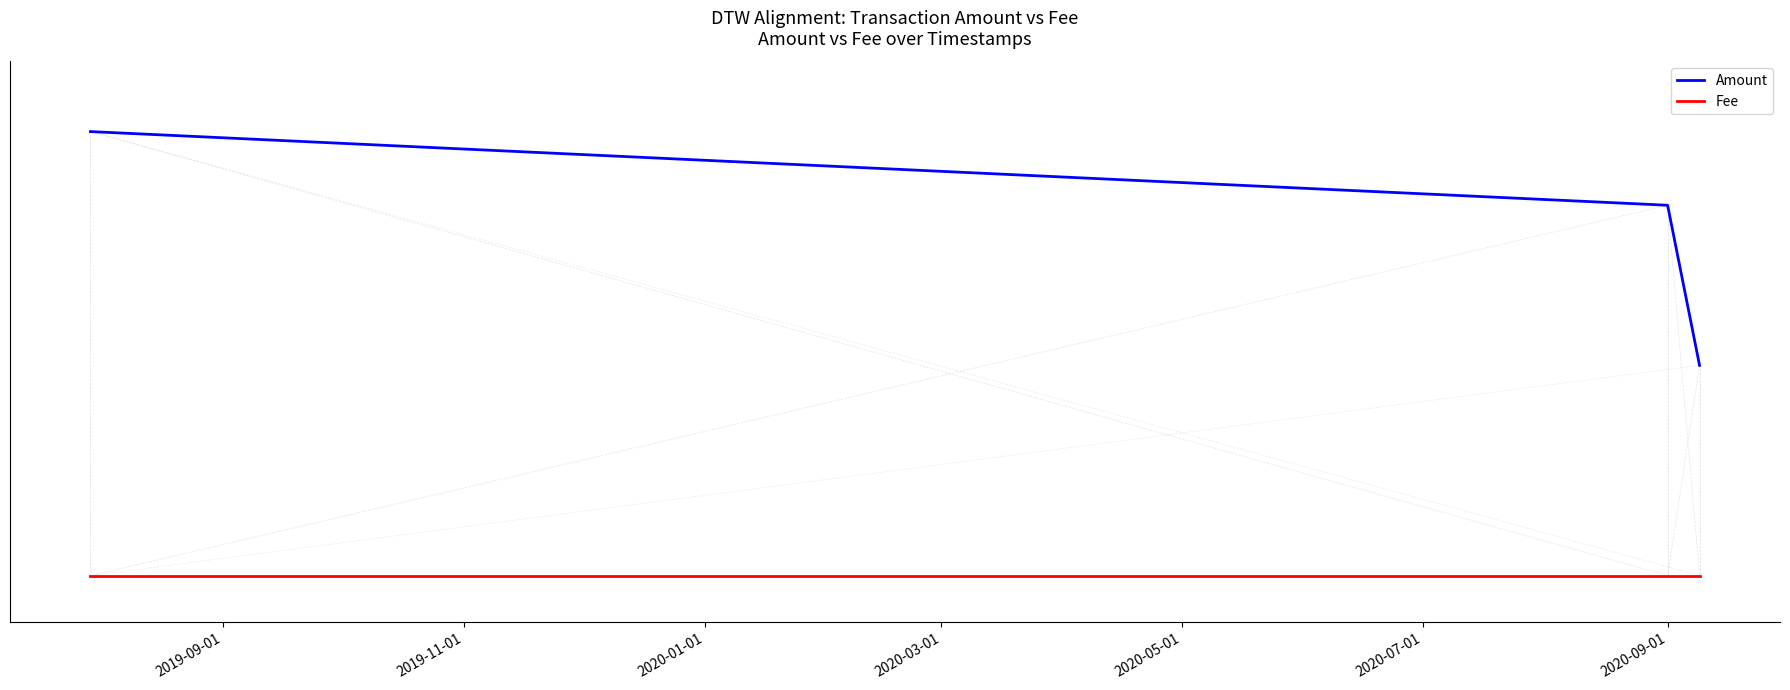

What are all the series names shown in the legend?

Amount, Fee